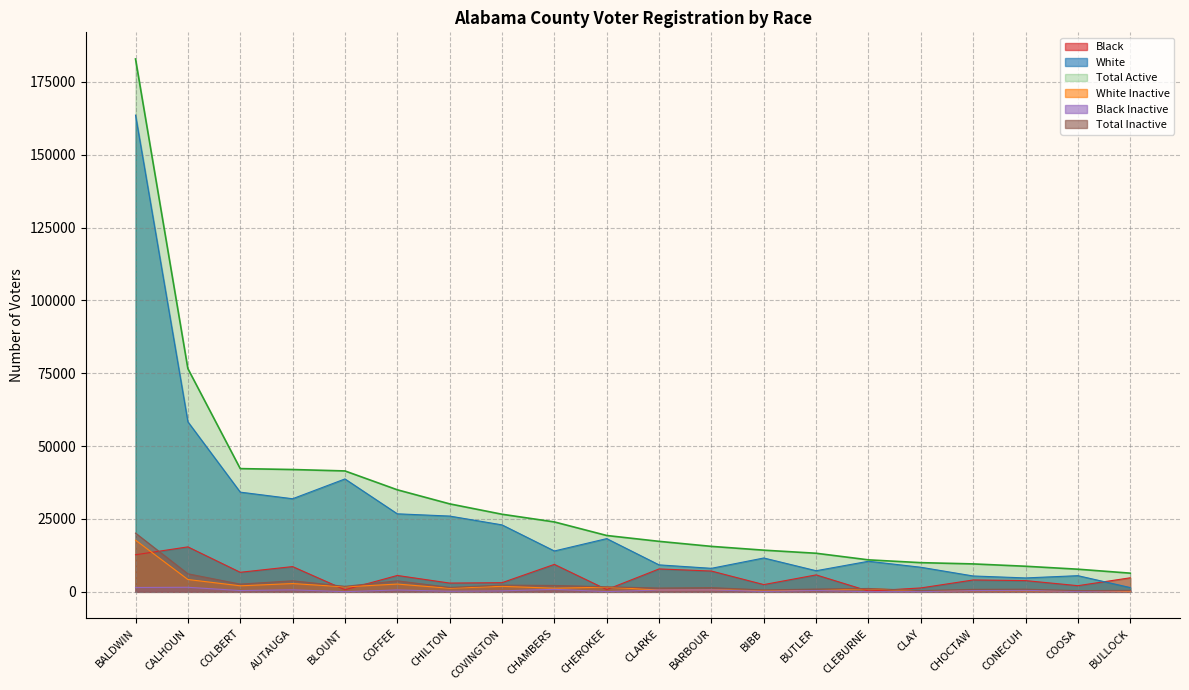

True or false: Total Inactive and Black Inactive intersect in this chart.

False